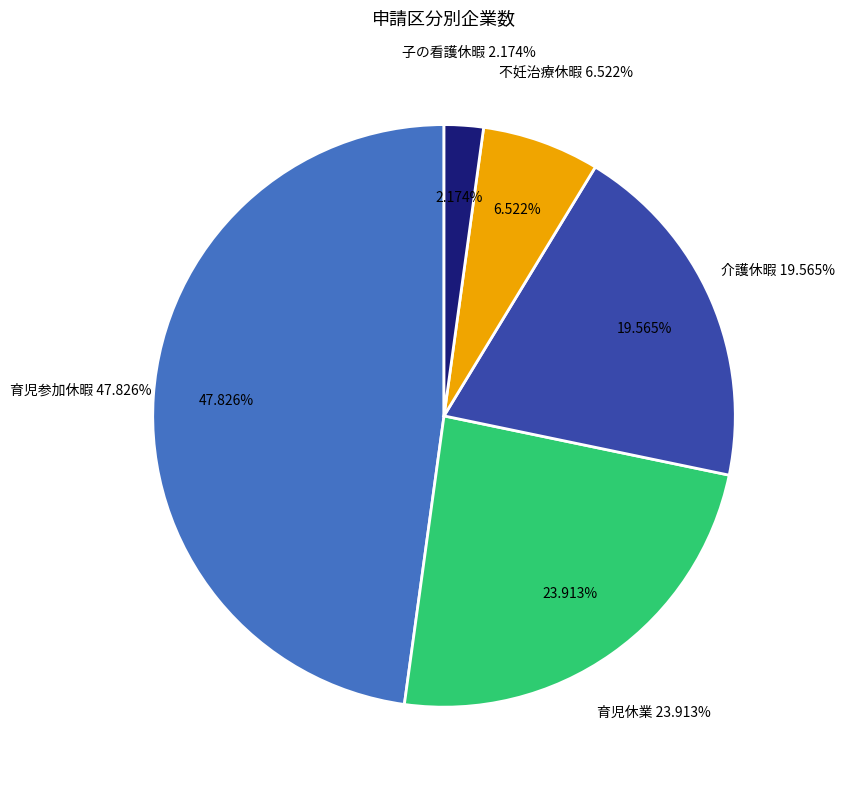

How much of the chart is everything except 育児休業?

76.1%